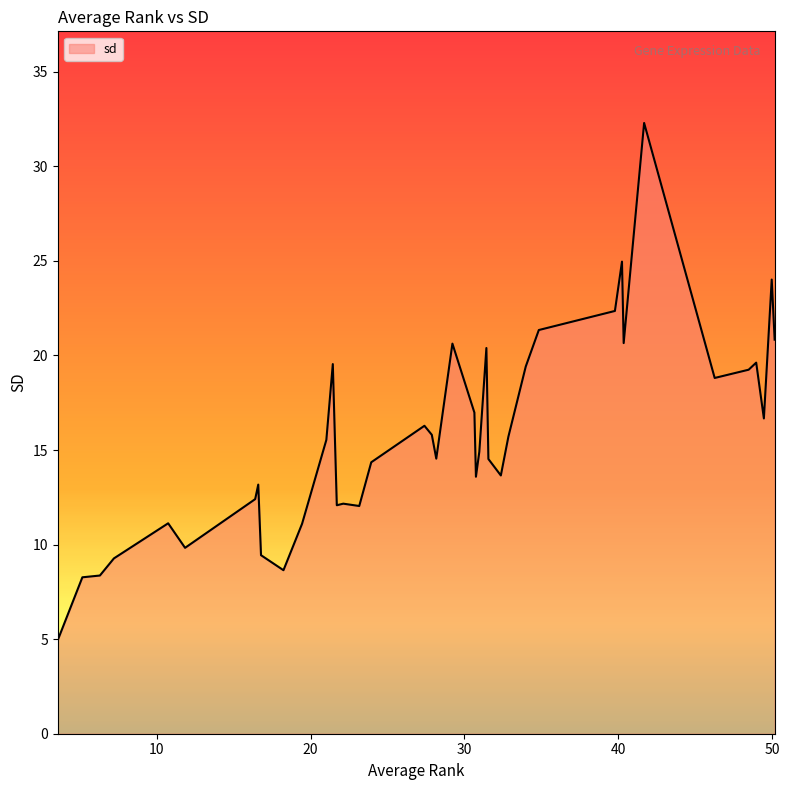

What is the smallest value displayed?

5.0